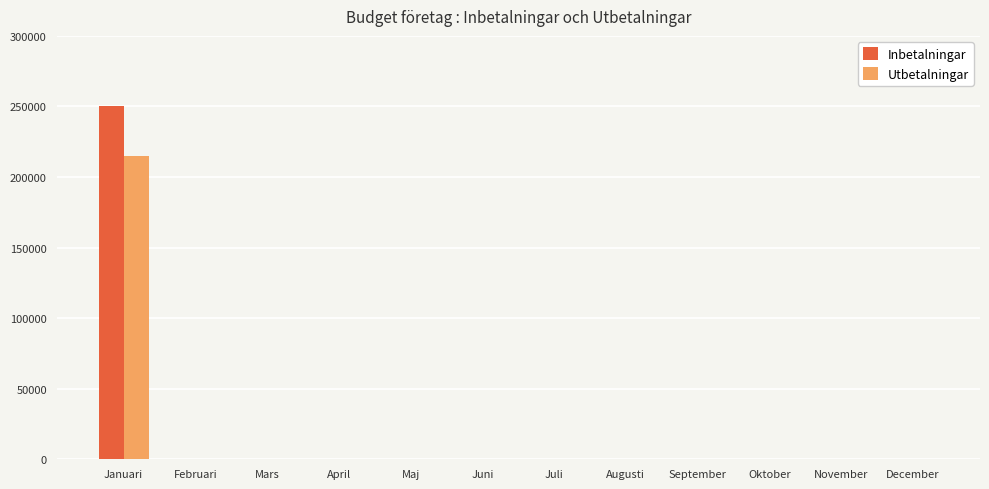

What is the sum of the Utbetalningar values at April and Januari?

215000